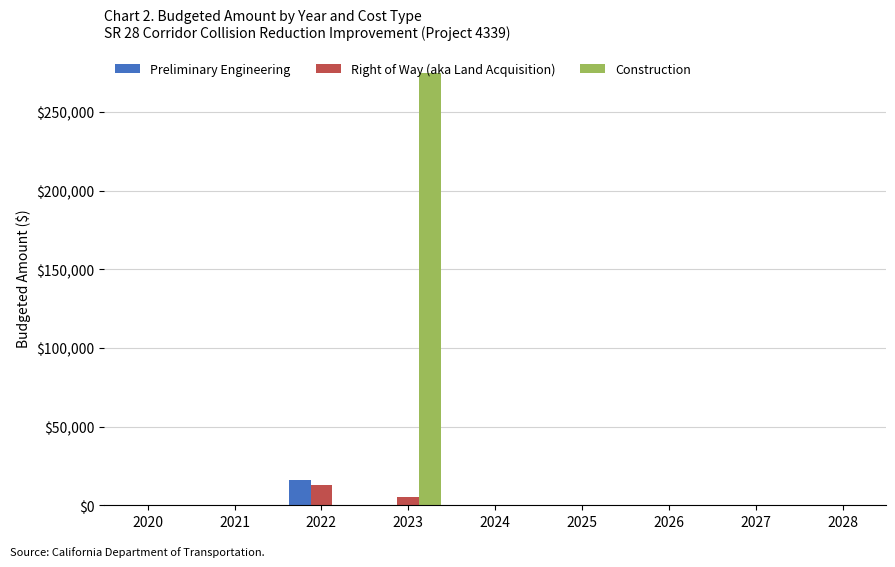

At which category is the sum across all series the highest?

2023